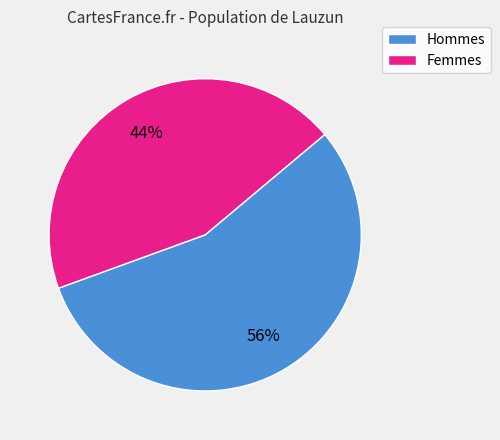

Is there a majority slice in this chart?

Yes